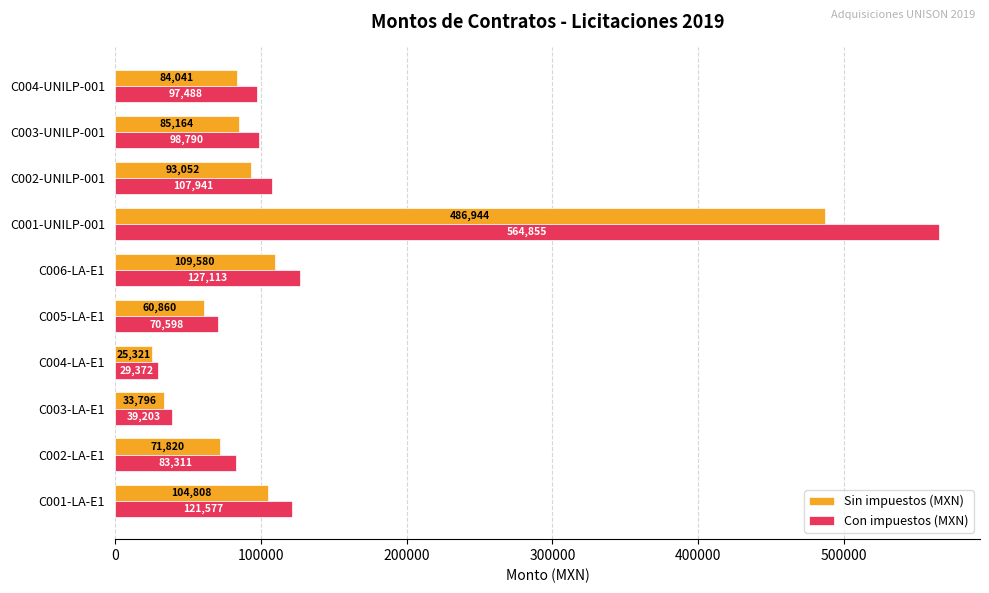

What is the difference between the Sin impuestos (MXN) values at C003-LA-E1 and C001-UNILP-001?

453148.0